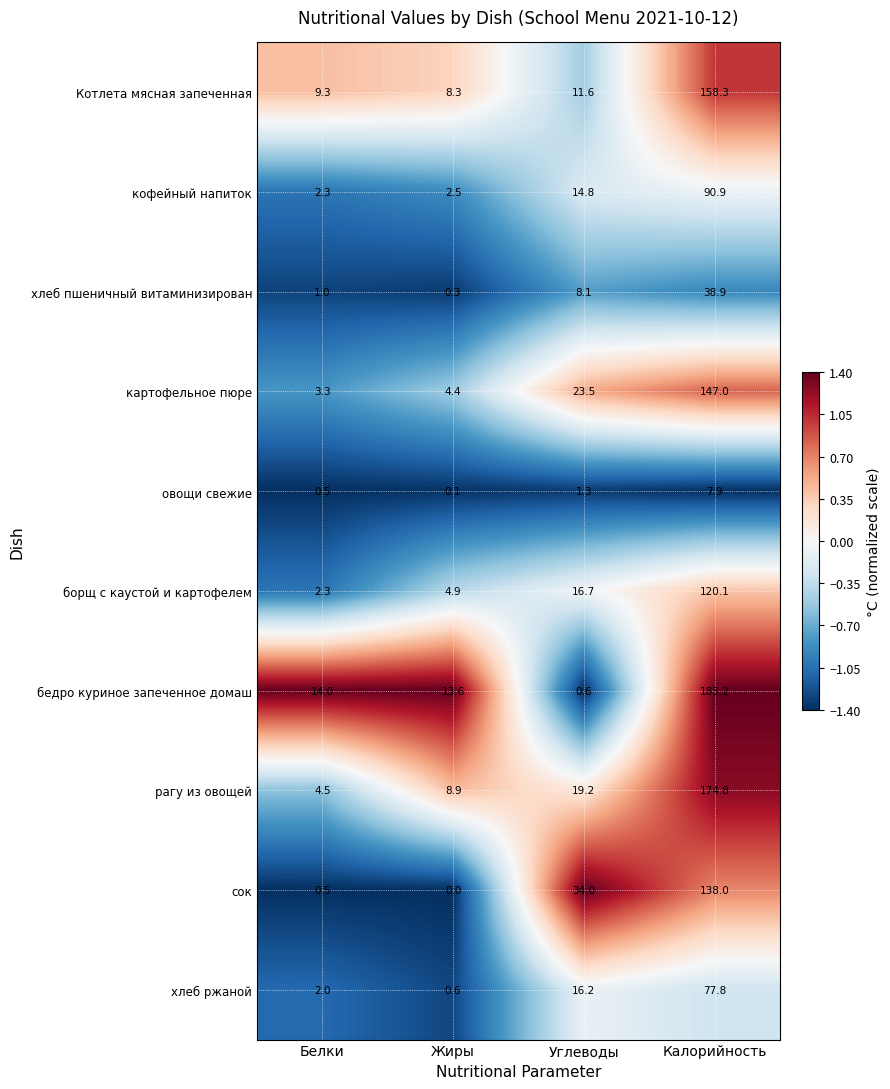

How many values in the хлеб пшеничный витаминизирован series are below 8?

2